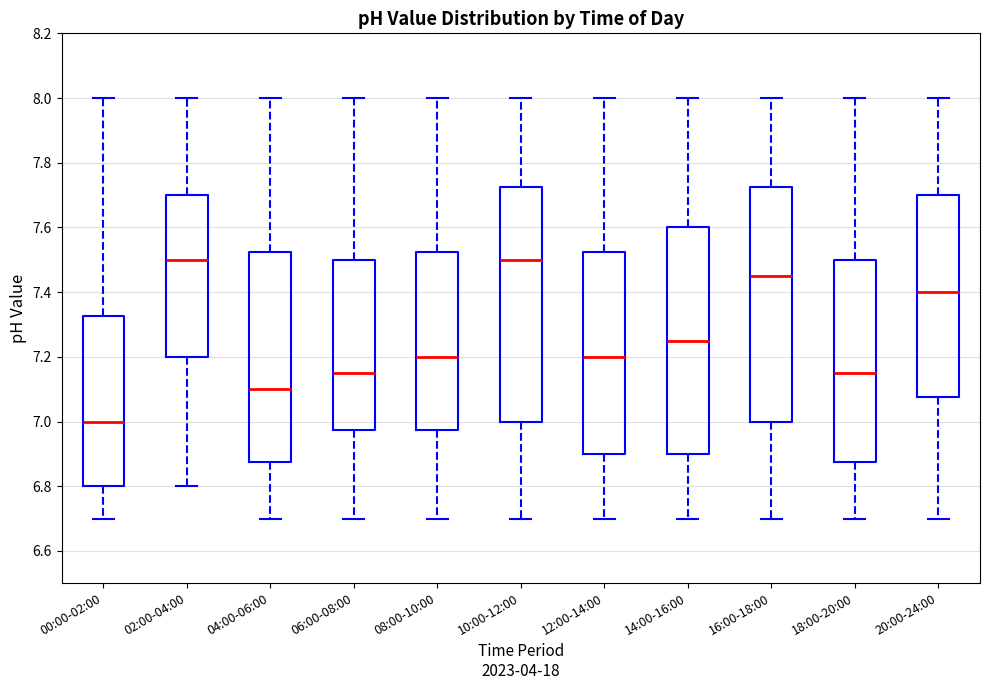

Reading left to right, transcribe this box plot: for each box, give where its median line is, the range the box spans, and where its two whiskers end, as read against the y-axis. The values are not printed on the chart, so give them approximately, as read against the axis.

00:00-02:00: median 7.00, box 6.80 to 7.32, whiskers 6.70 to 8.00
02:00-04:00: median 7.50, box 7.20 to 7.70, whiskers 6.80 to 8.00
04:00-06:00: median 7.10, box 6.88 to 7.52, whiskers 6.70 to 8.00
06:00-08:00: median 7.16, box 6.98 to 7.50, whiskers 6.70 to 8.00
08:00-10:00: median 7.20, box 6.98 to 7.52, whiskers 6.70 to 8.00
10:00-12:00: median 7.50, box 7.00 to 7.72, whiskers 6.70 to 8.00
12:00-14:00: median 7.20, box 6.90 to 7.52, whiskers 6.70 to 8.00
14:00-16:00: median 7.26, box 6.90 to 7.60, whiskers 6.70 to 8.00
16:00-18:00: median 7.46, box 7.00 to 7.72, whiskers 6.70 to 8.00
18:00-20:00: median 7.16, box 6.88 to 7.50, whiskers 6.70 to 8.00
20:00-24:00: median 7.40, box 7.08 to 7.70, whiskers 6.70 to 8.00